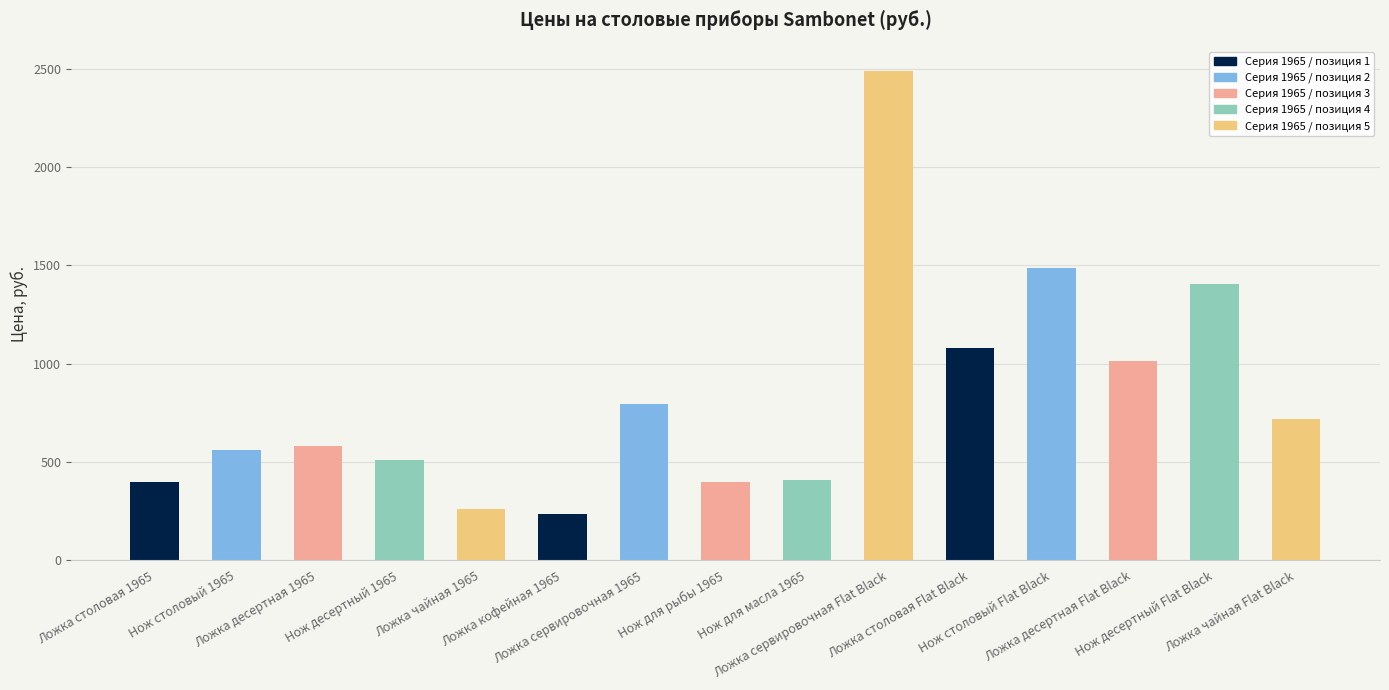

What is the approximate value at Нож для рыбы 1965?

397.4